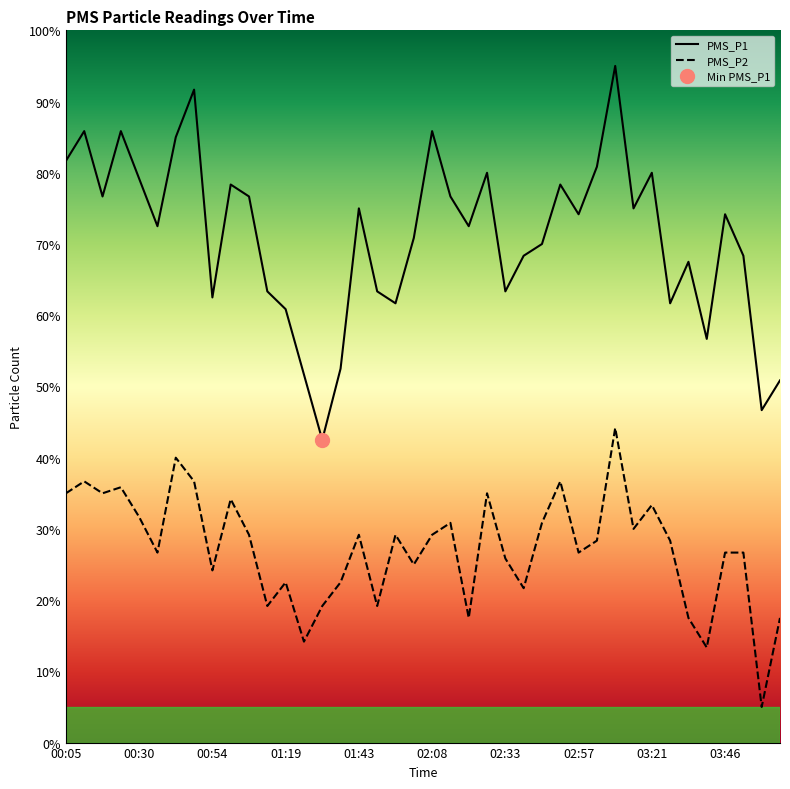

Is it true that PMS_P1 equals 102.5 at 11?

False